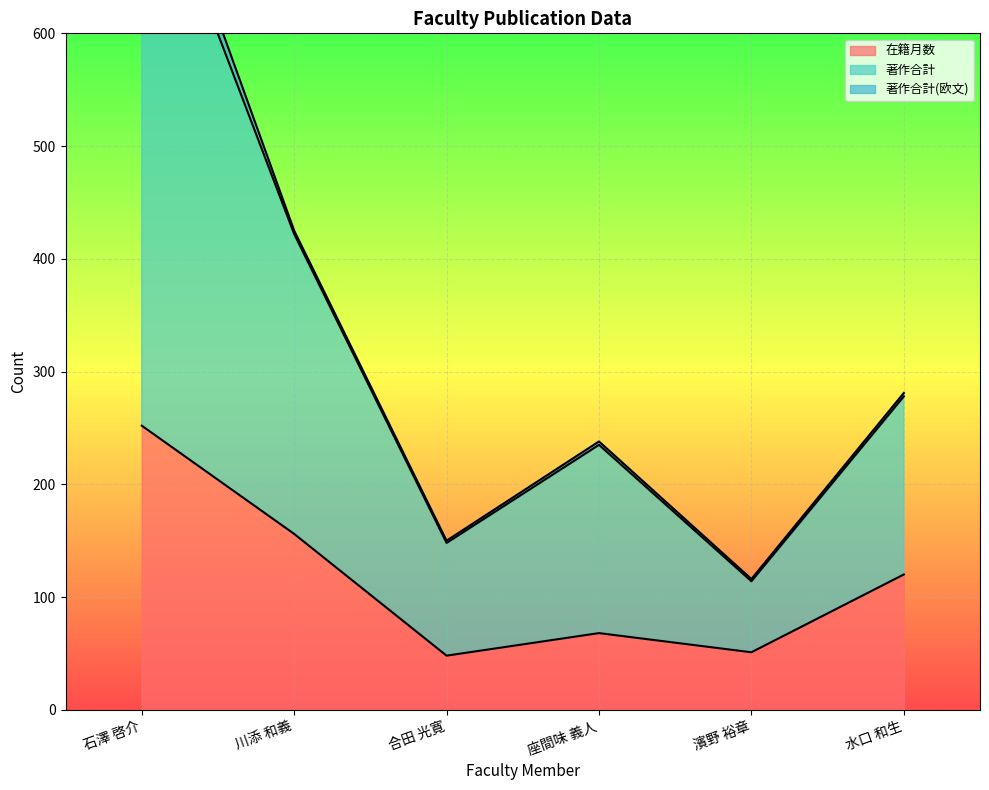

What is the difference between the highest and lowest values at 座間味 義人?

170